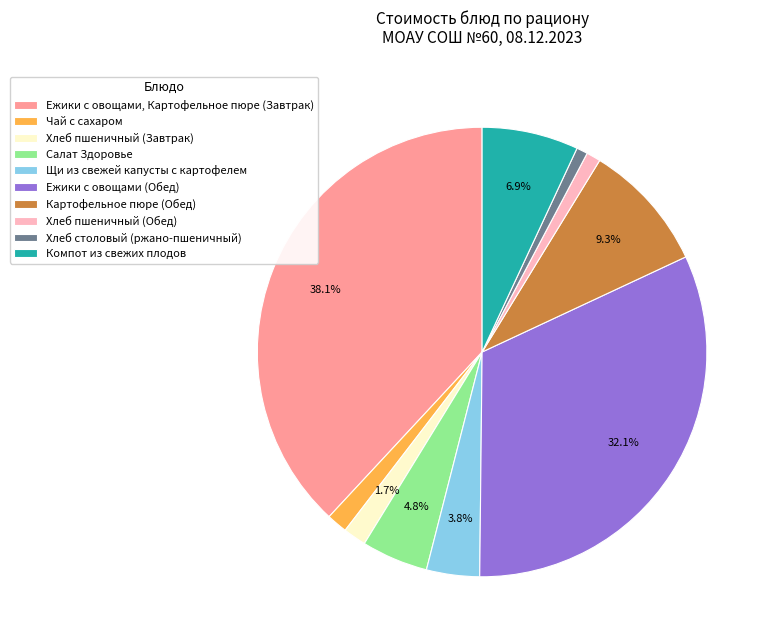

To the nearest percent, what is the average slice percentage?

10%